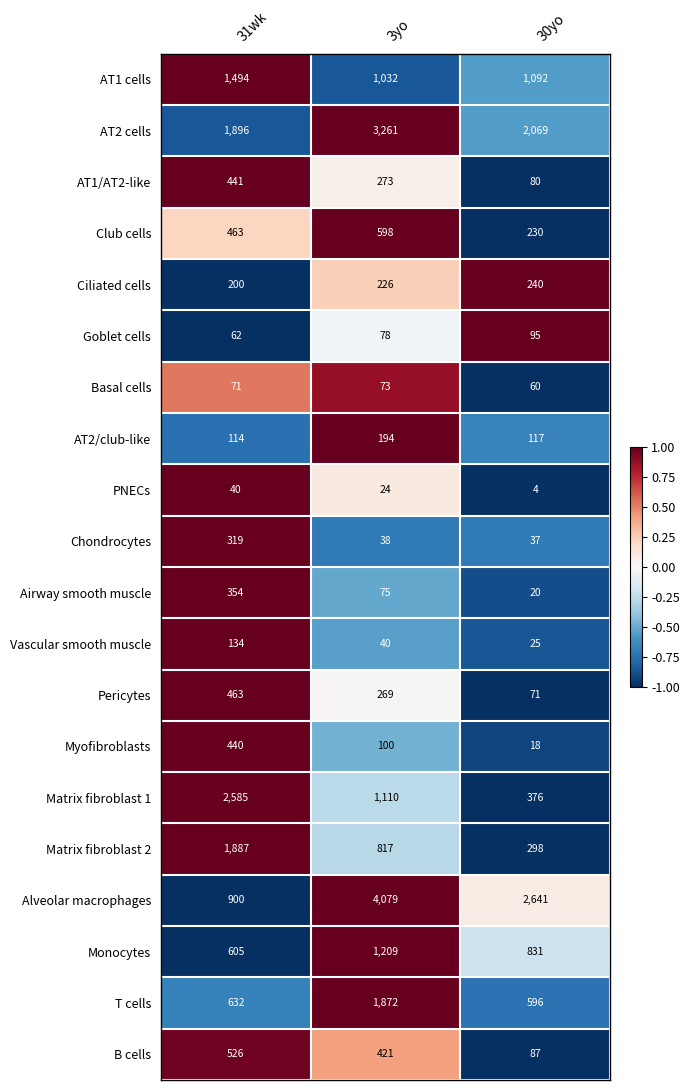

Which series has the largest total across all categories?

Alveolar macrophages